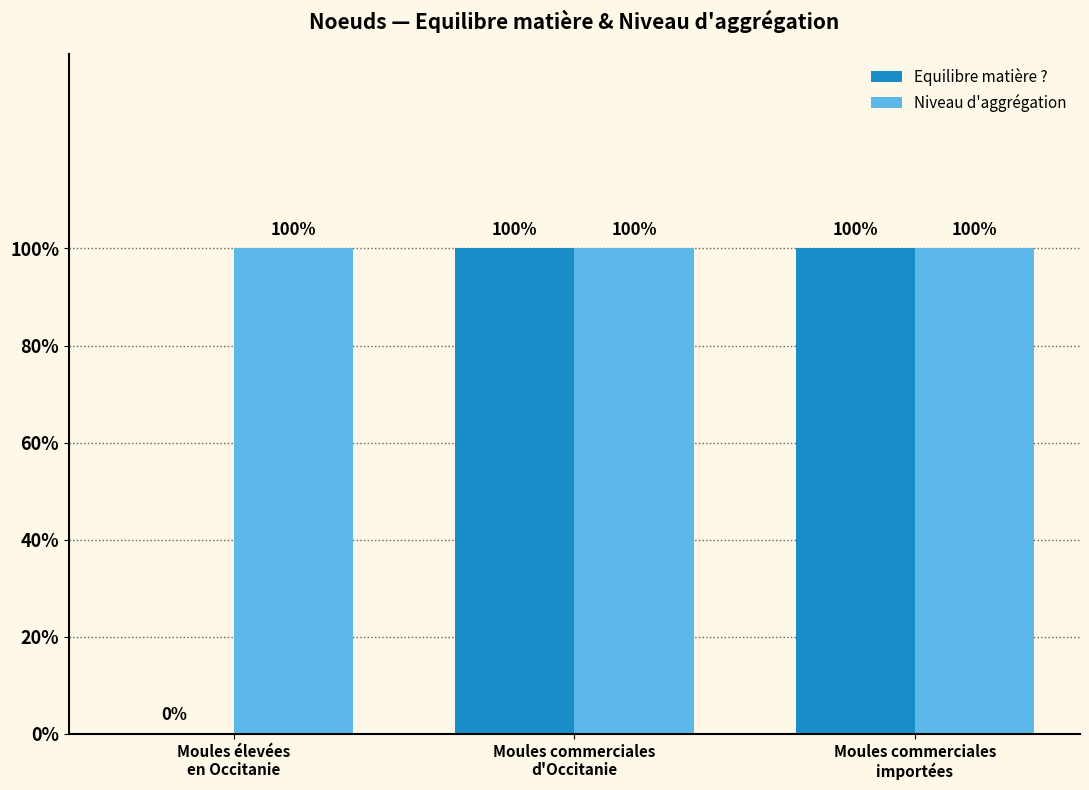

What are all the series names shown in the legend?

Equilibre matière ?, Niveau d'aggrégation